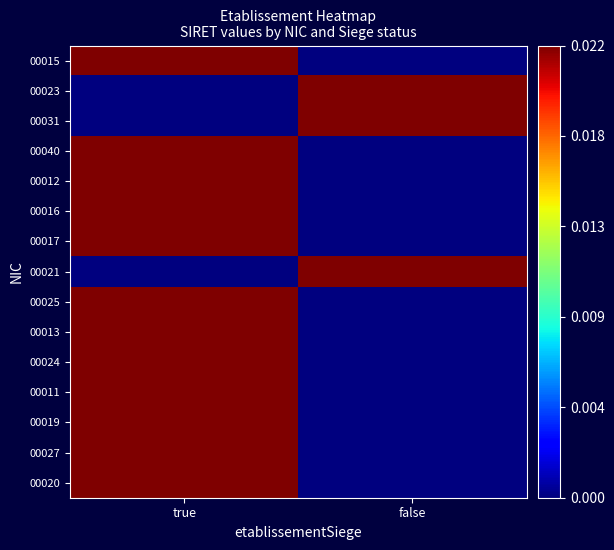

At how many categories does at least one series exceed 0?

2